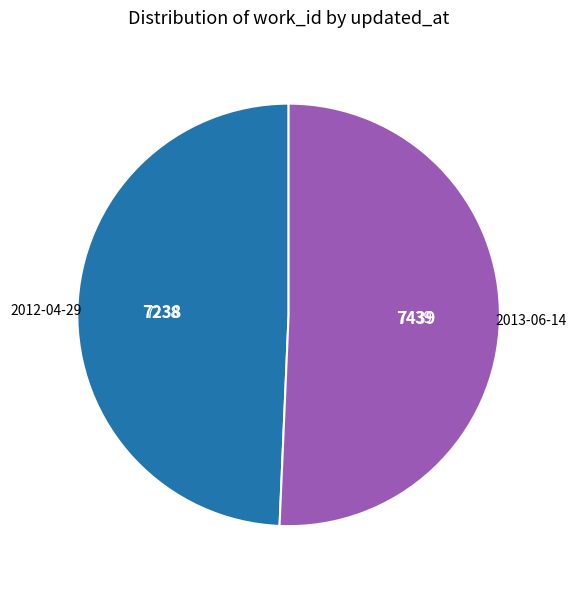

How many segments does this pie chart have?

2